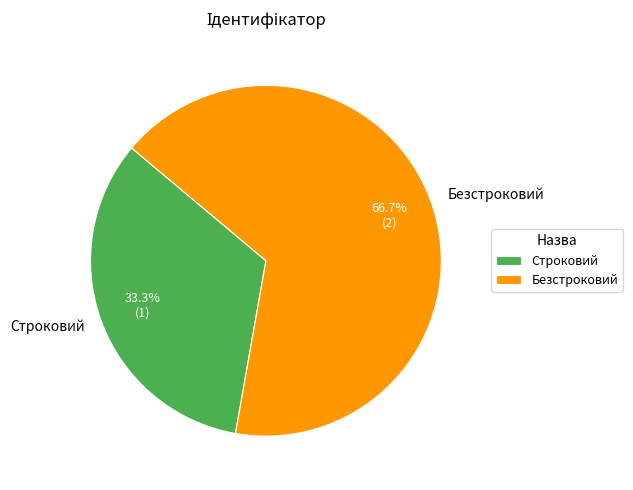

To the nearest percent, what percentage of the pie is Строковий?

33%